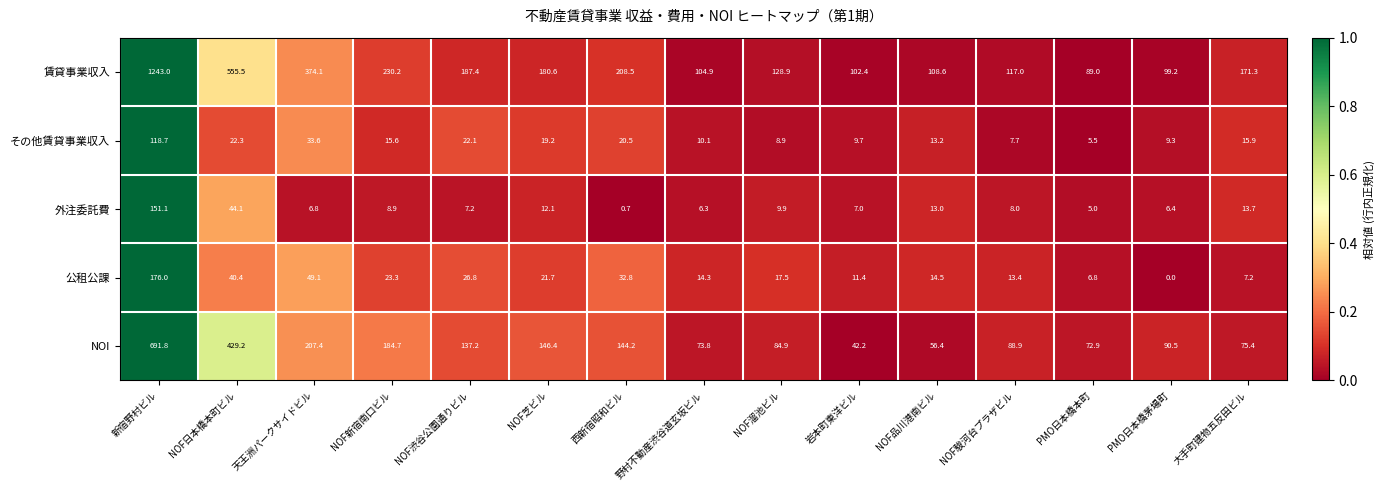

How many data points in 公租公課 are less than 17?

7